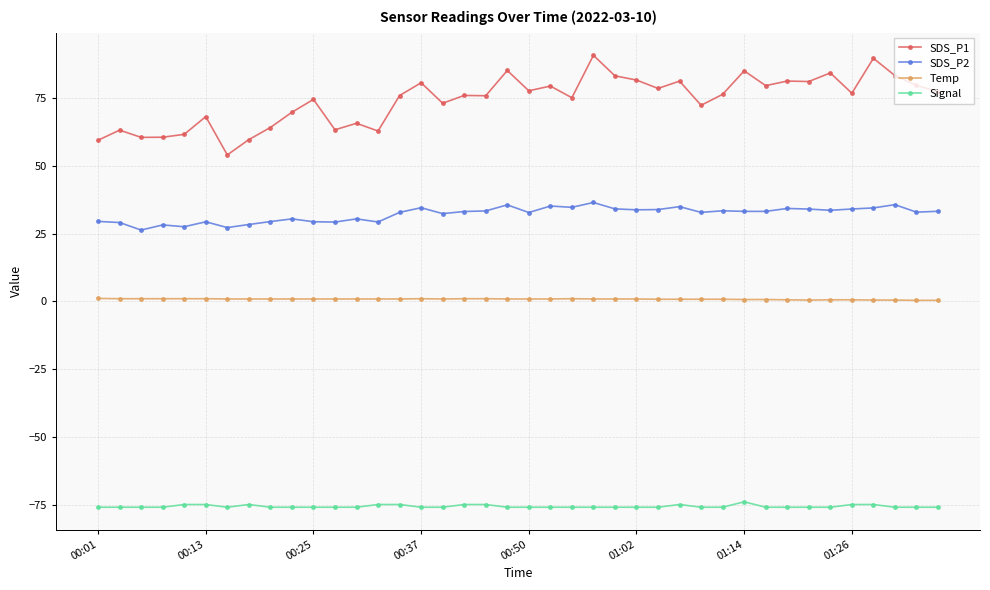

Which series has the largest range (max minus min)?

SDS_P1